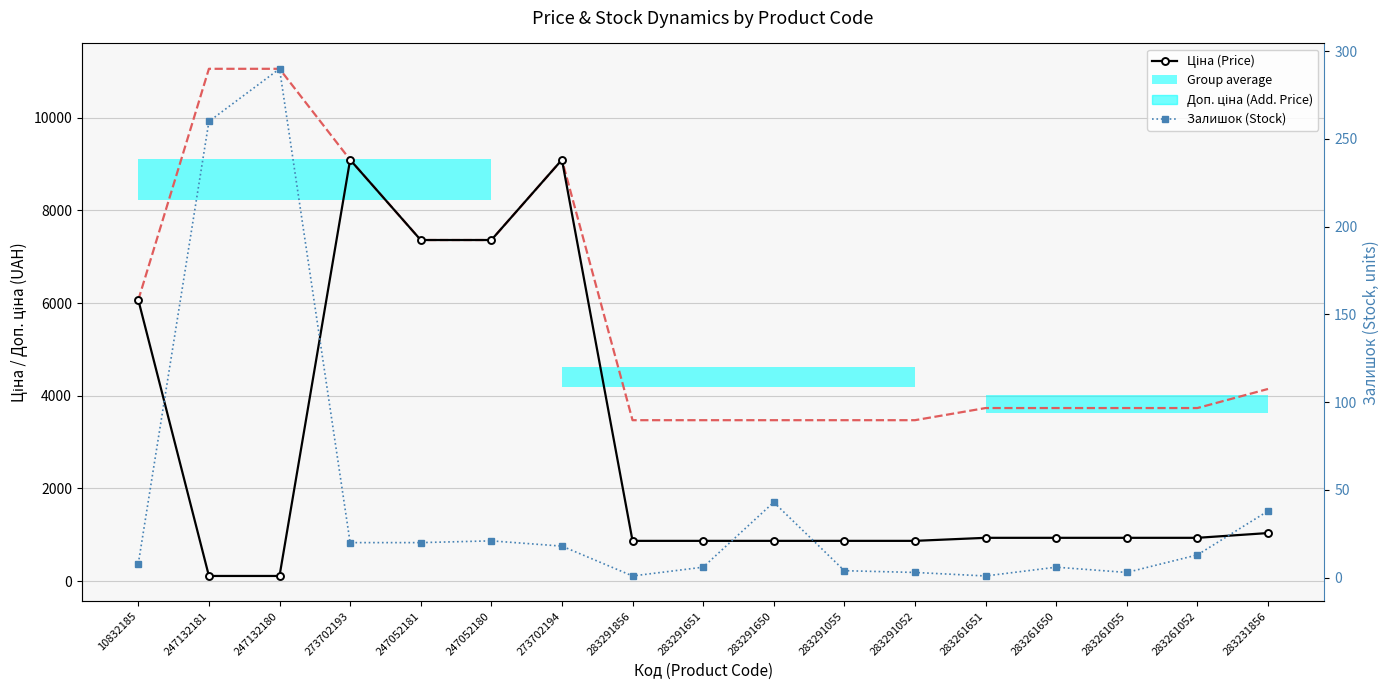

What is the maximum value for Залишок (Stock)?

290.0